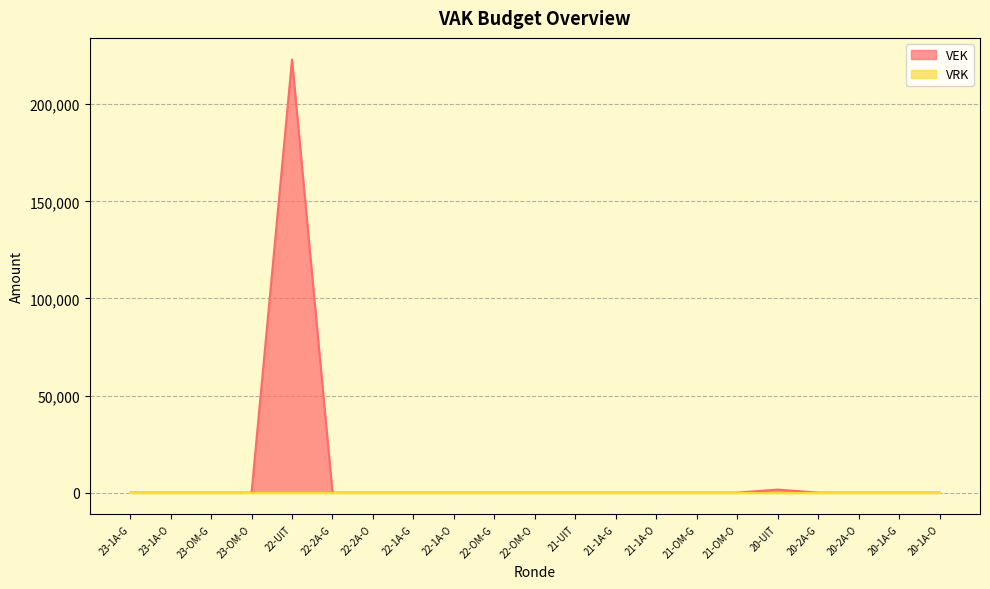

Which series has the widest spread of values?

VEK